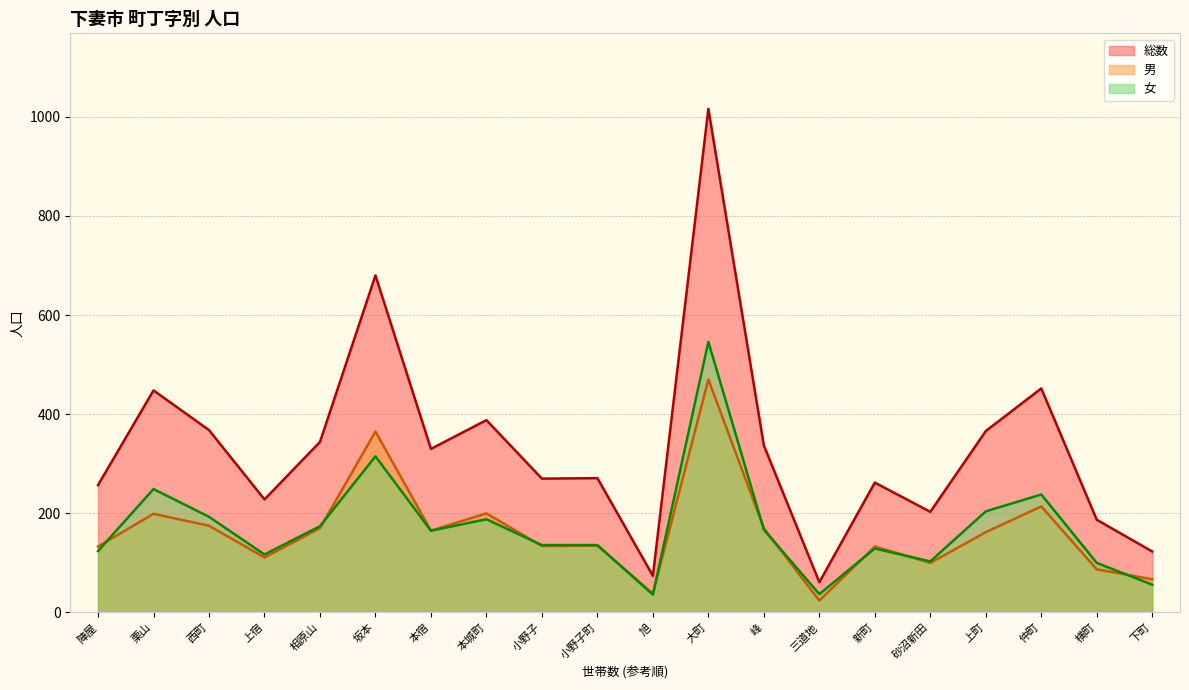

Which series has the largest range (max minus min)?

総数